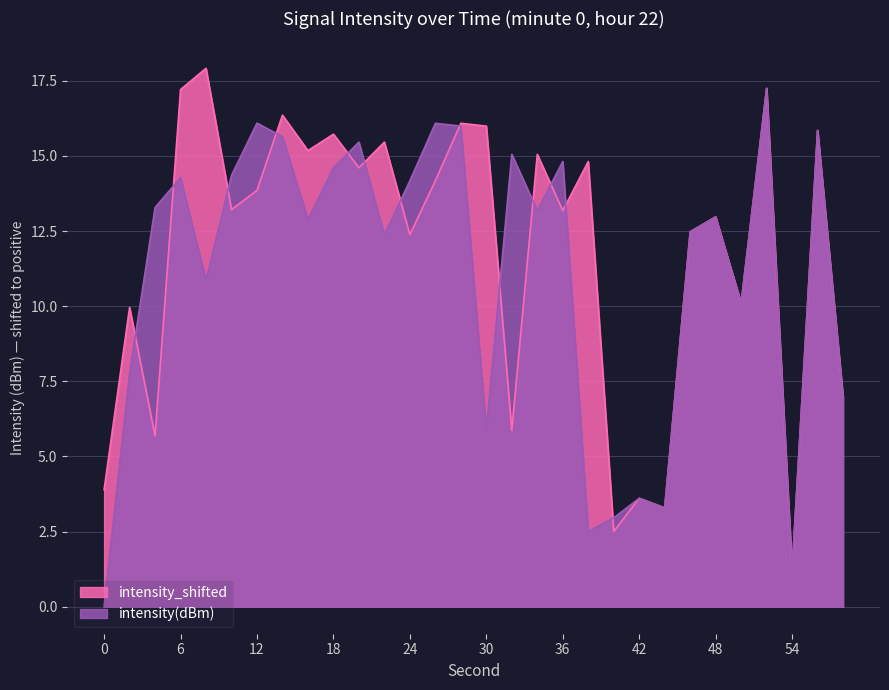

Which series has the widest spread of values?

intensity(dBm)